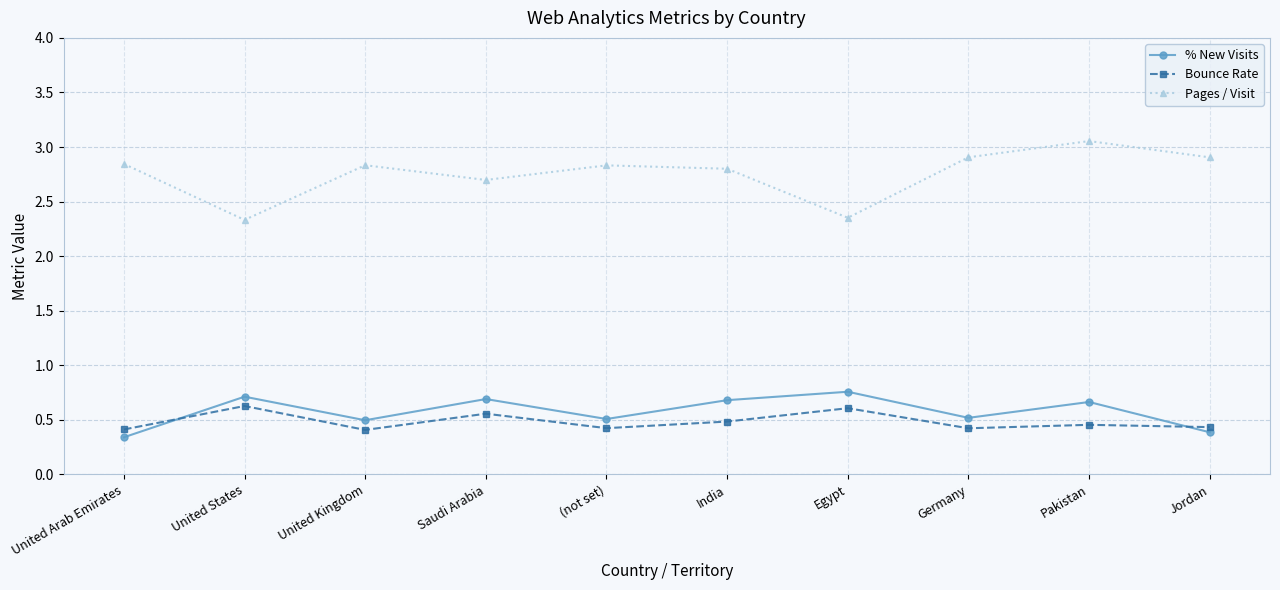

What is the value of the Pages / Visit point at the 2nd from the left?

2.3